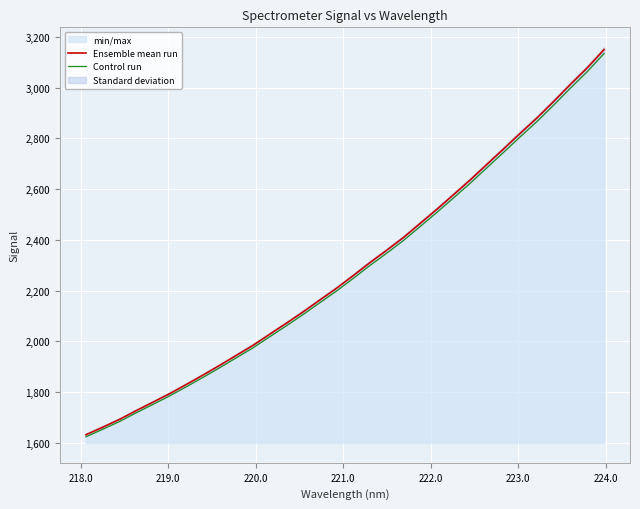

What is the highest value of the Control run series?

3135.0